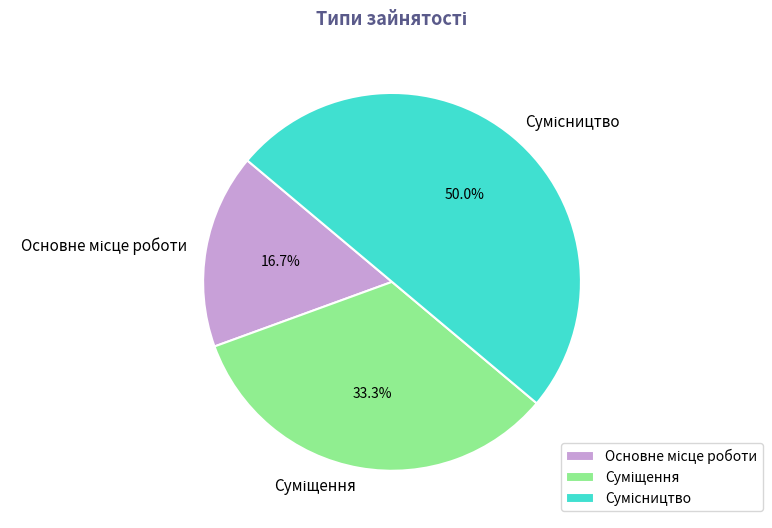

How many segments does this pie chart have?

3